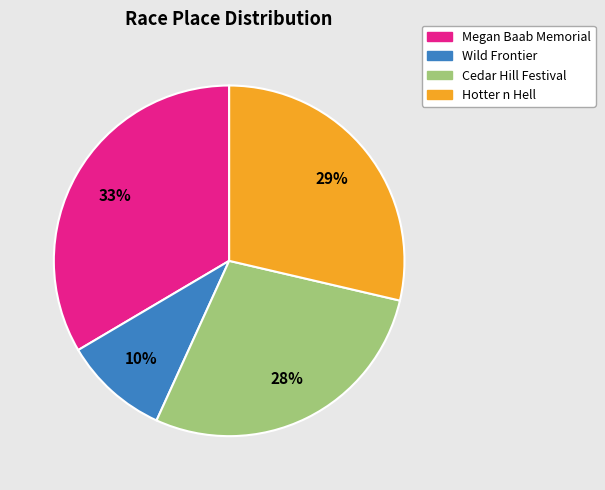

The Hotter n Hell slice represents 29% of the pie. True or false?

True